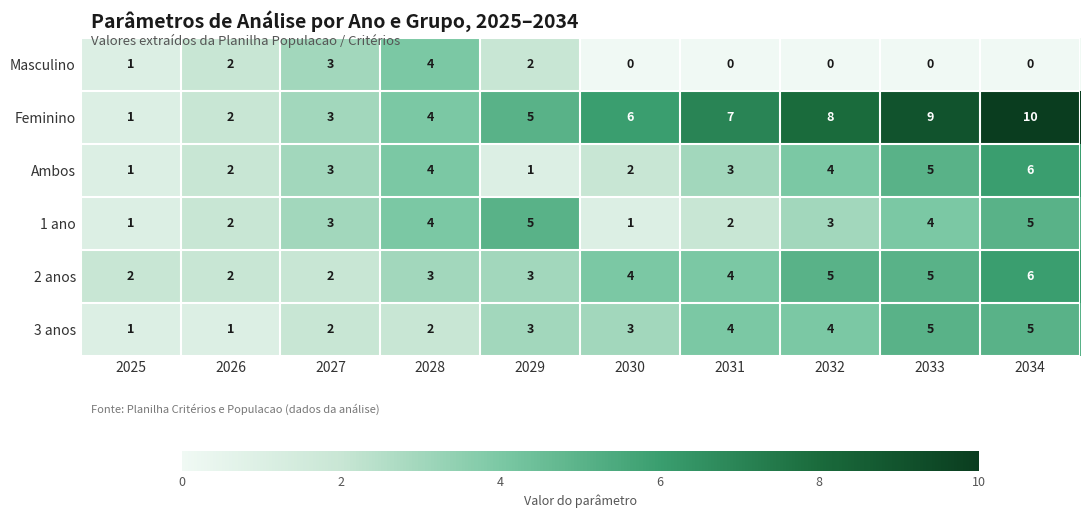

The value of Feminino at 2030 is 6. True or false?

True